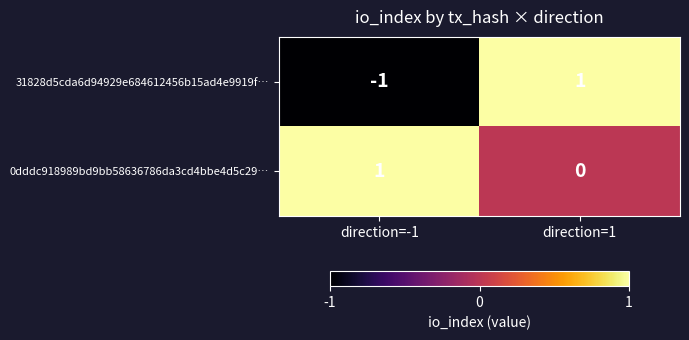

Reading left to right, list all the values displayed in this chart.

31828d5cda6d94929e684612456b15ad4e9919f…: direction=-1=-1	direction=1=1
0dddc918989bd9bb58636786da3cd4bbe4d5c29…: direction=-1=1	direction=1=0